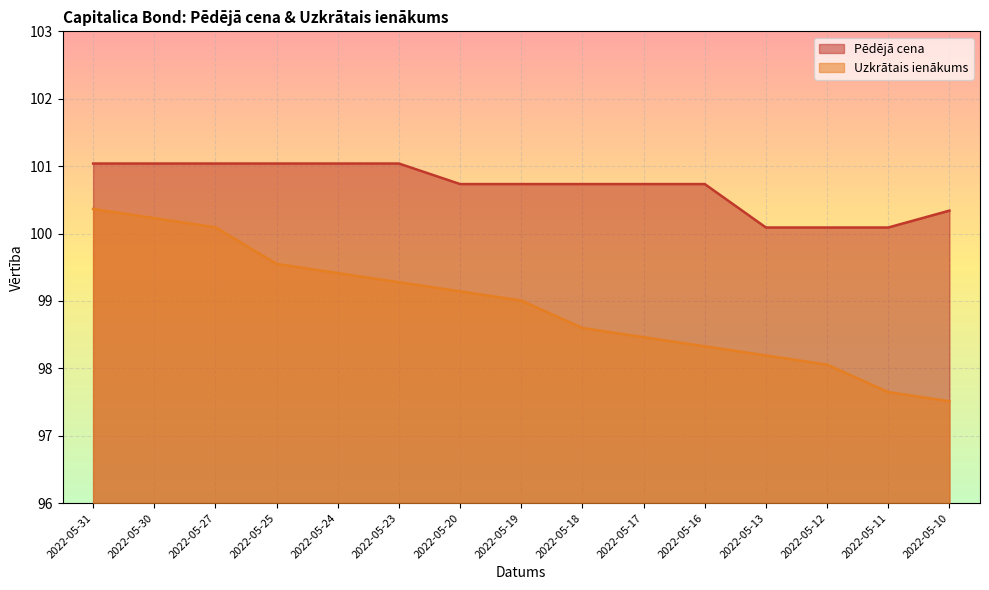

List the series in order of their peak value, highest first.

Pēdējā cena, Uzkrātais ienākums